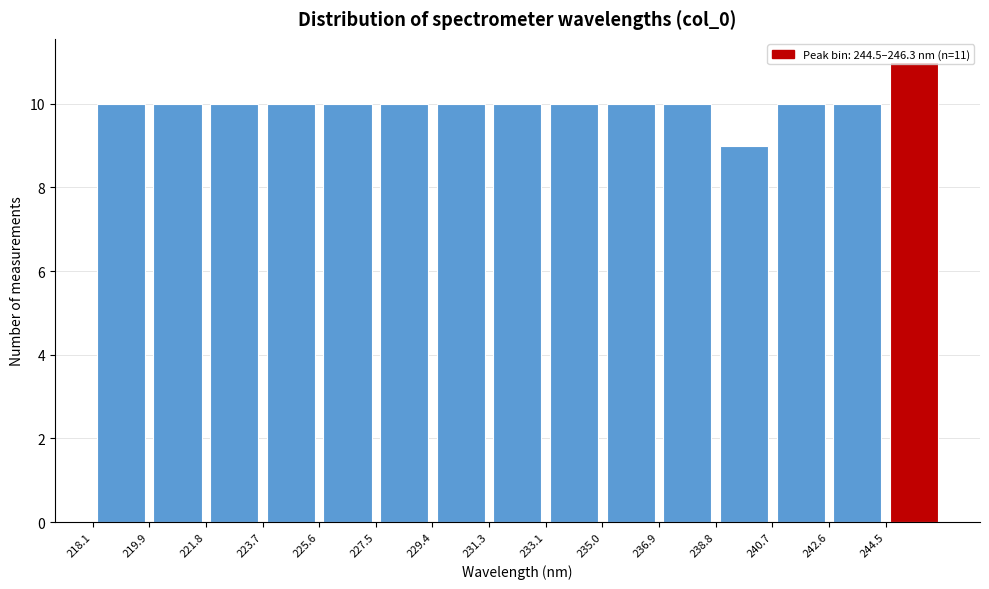

Which range on the x-axis has the tallest bar?

244.4 to 246.4